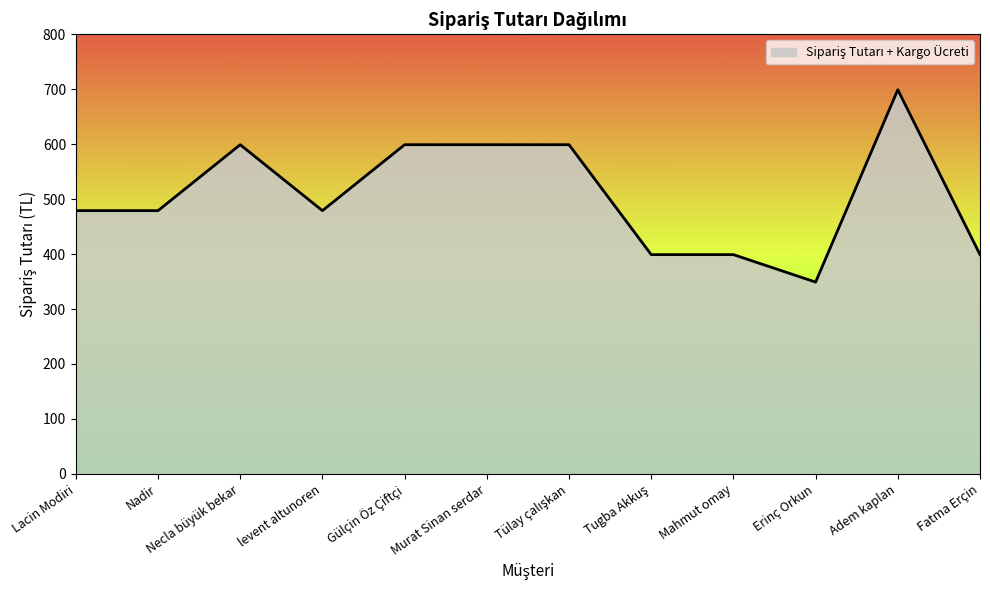

Approximately how many times larger is the value at Gülçin Öz Çiftçi compared to levent altunoren?

1.3